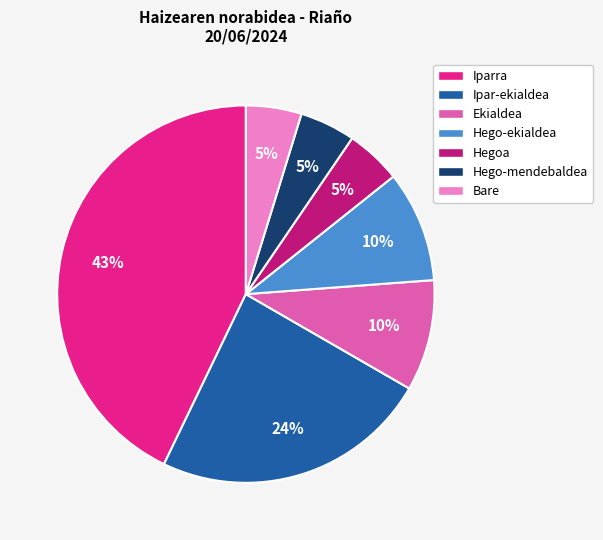

Count the number of slices in the pie.

7